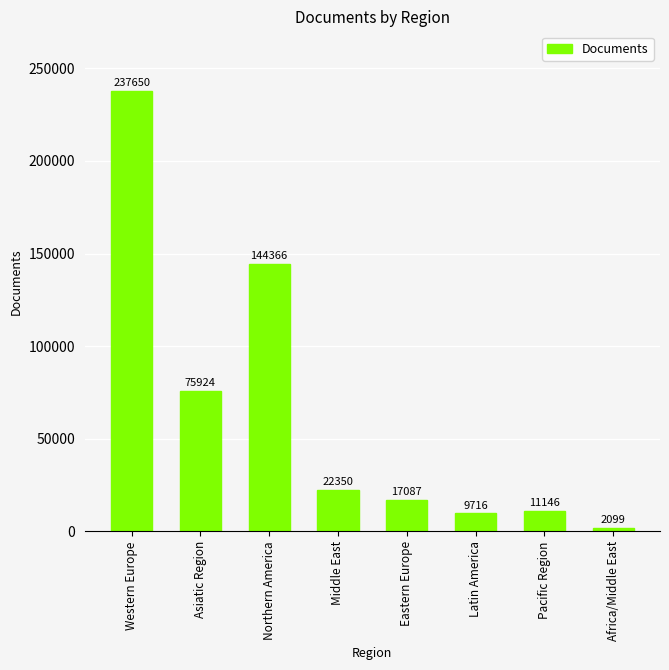

List the labels in order of value, smallest first.

Africa/Middle East, Latin America, Pacific Region, Eastern Europe, Middle East, Asiatic Region, Northern America, Western Europe